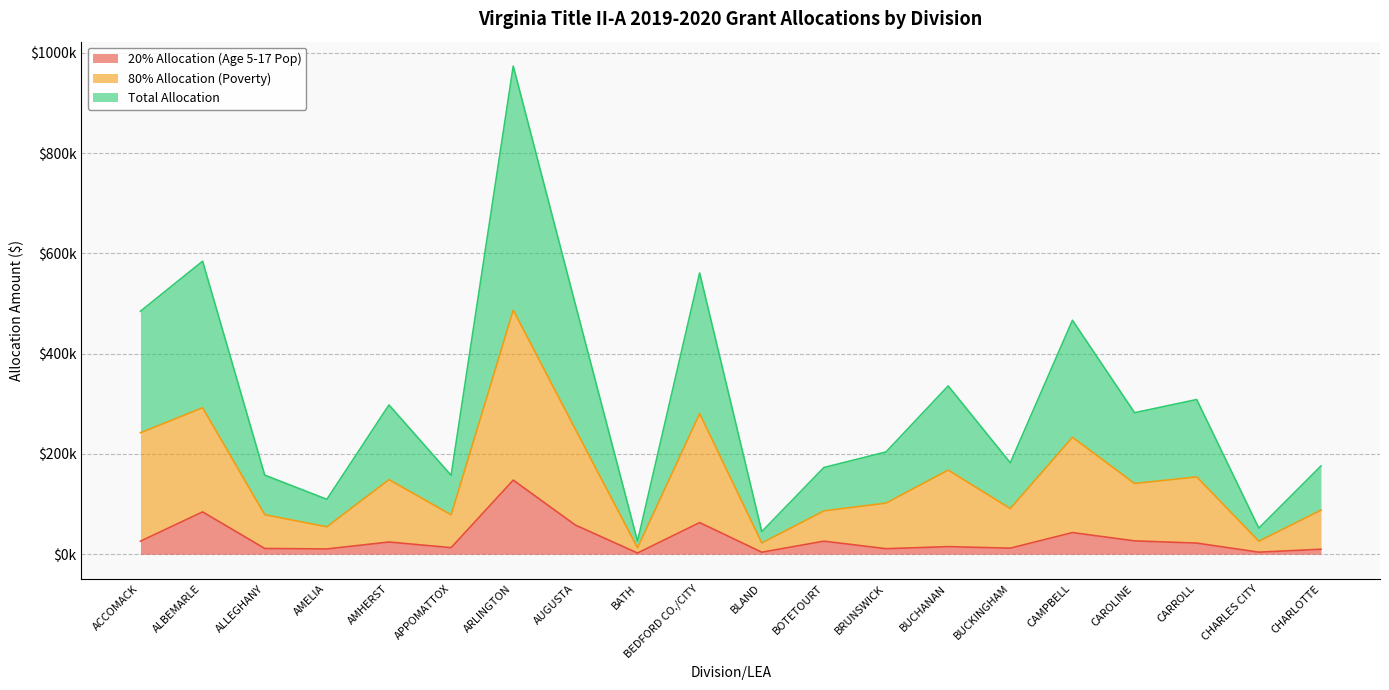

What is the difference between the Total Allocation values at ALBEMARLE and CHARLES CITY?

532160.0